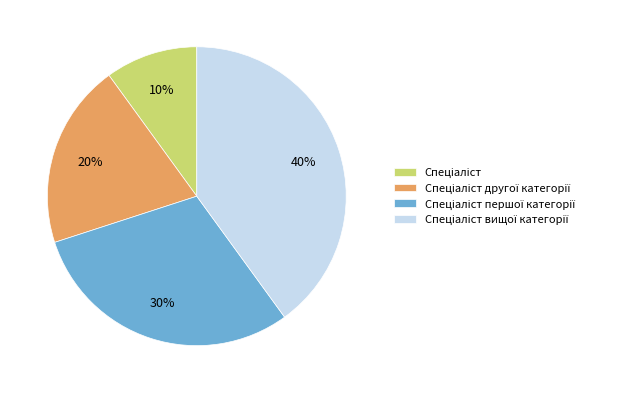

To the nearest percent, what is the difference between the largest and smallest slice percentages?

30%